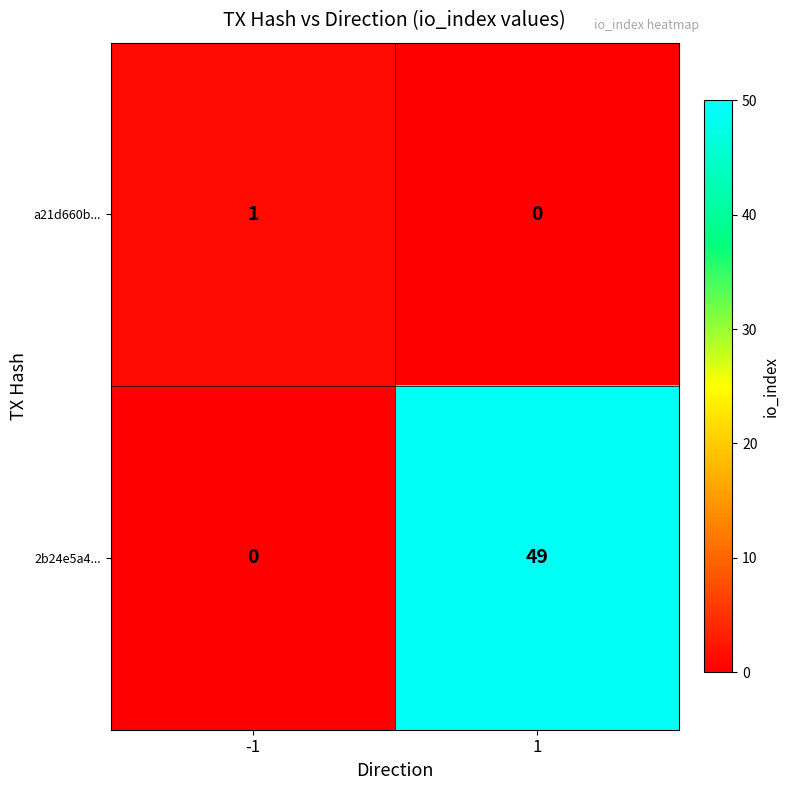

Reading left to right, transcribe all the data shown in this chart.

a21d660b...: -1=1	1=0
2b24e5a4...: -1=0	1=49